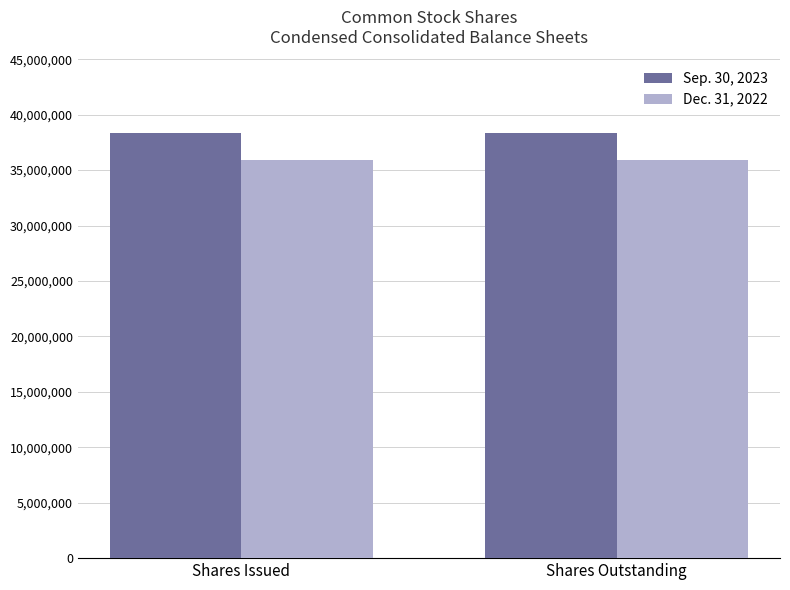

Reading left to right, what are all the values shown in this chart?

Sep. 30, 2023: Shares Issued=38348184	Shares Outstanding=38348184
Dec. 31, 2022: Shares Issued=35907127	Shares Outstanding=35907127